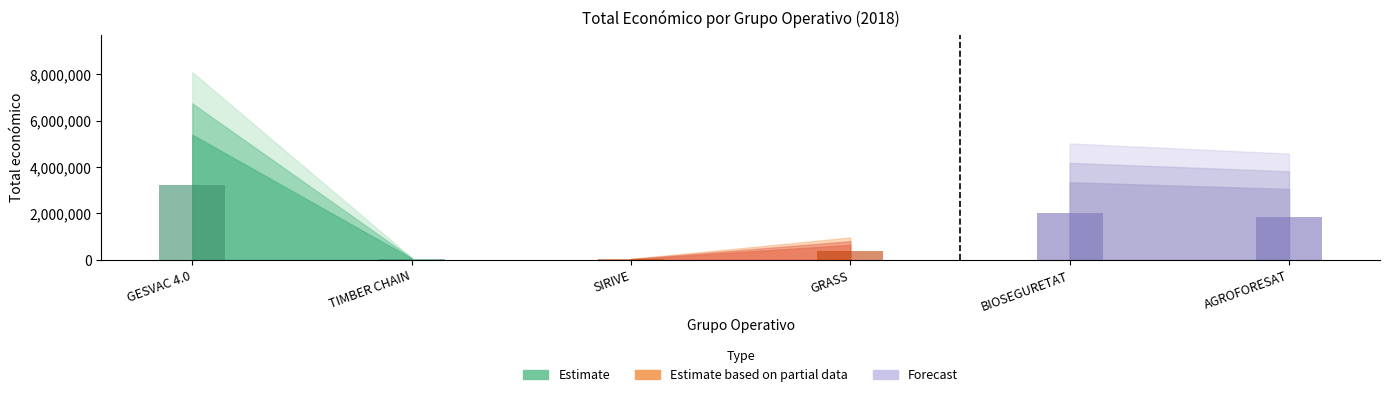

What is the label of the 5th bar from the left?

BIOSEGURETAT